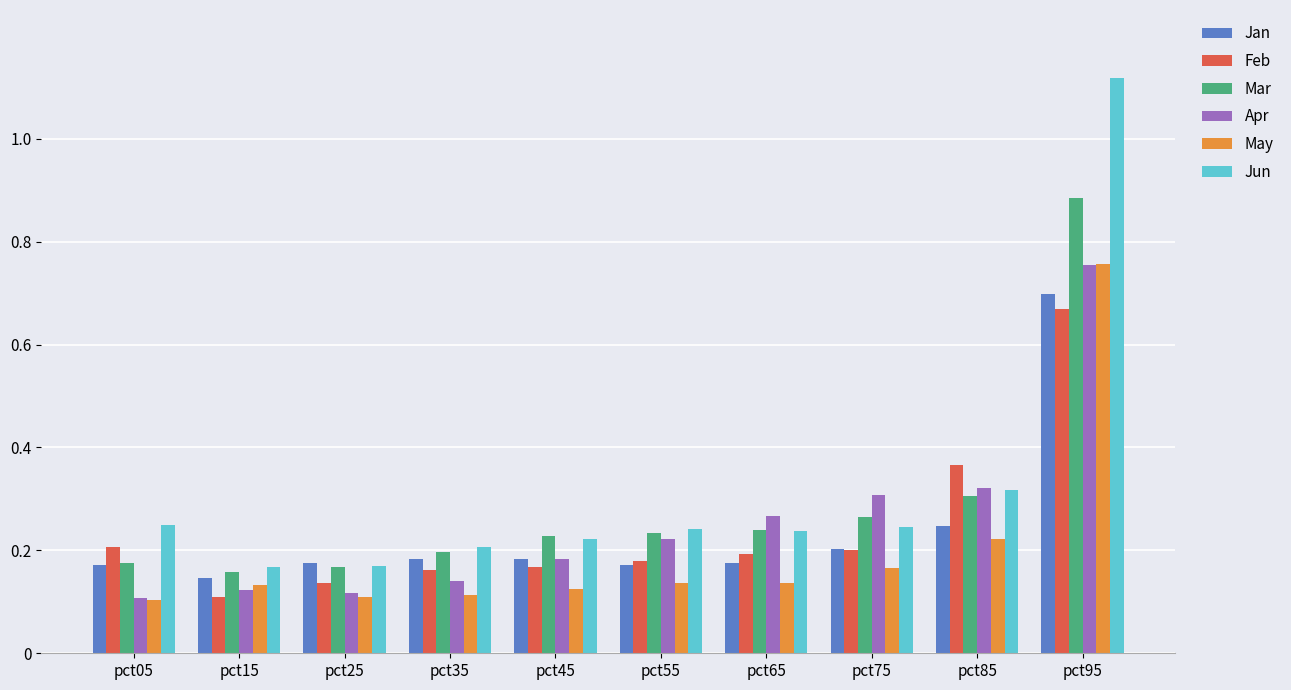

The Apr series shows 0.2 at pct75. True or false?

False